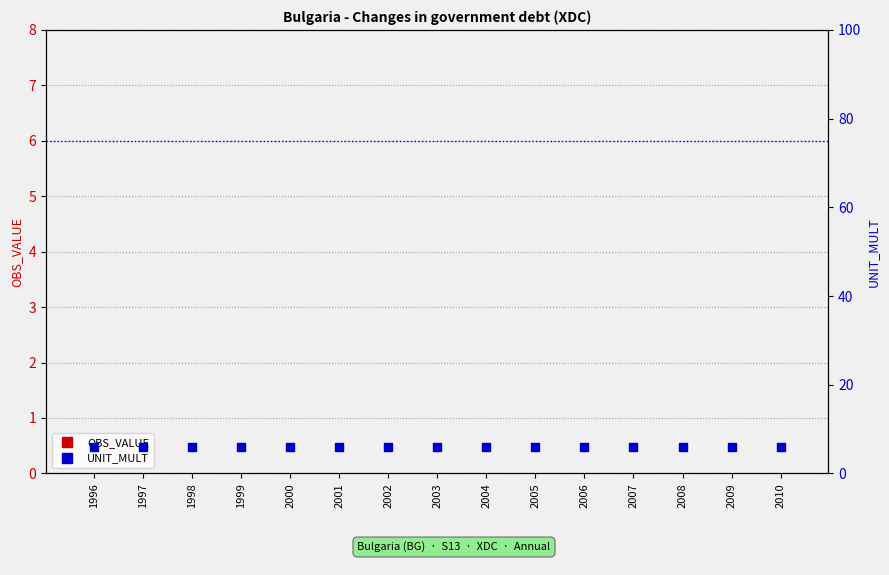

Which series has the largest Y range (max minus min)?

OBS_VALUE